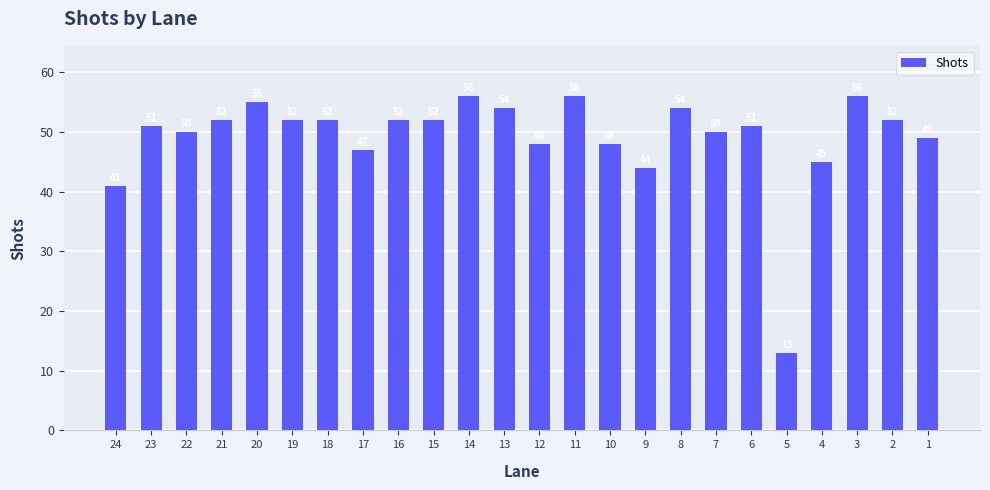

What is the value of the 14th bar from the left?

56